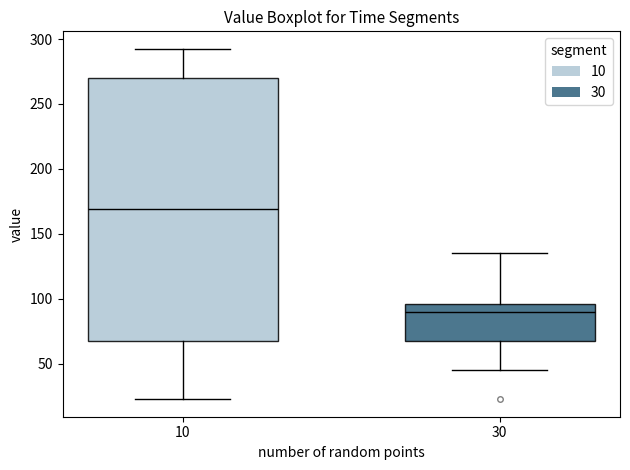

Where is the upper edge of the box at x = 10 on the y-axis? The values are not printed on the chart, so give them approximately, as read against the axis.

270